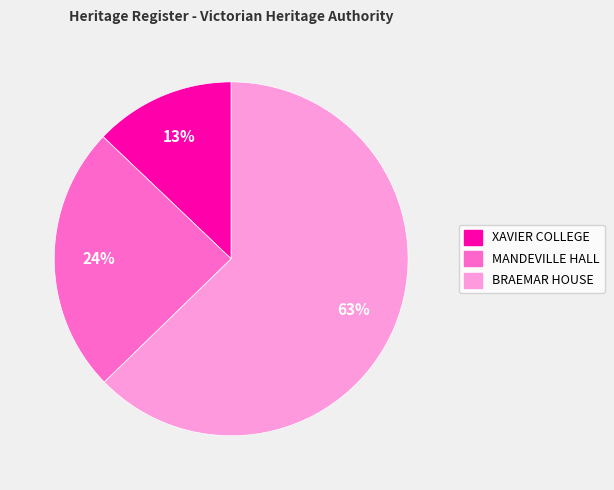

What percentage is the XAVIER COLLEGE slice, to the nearest percent?

13%